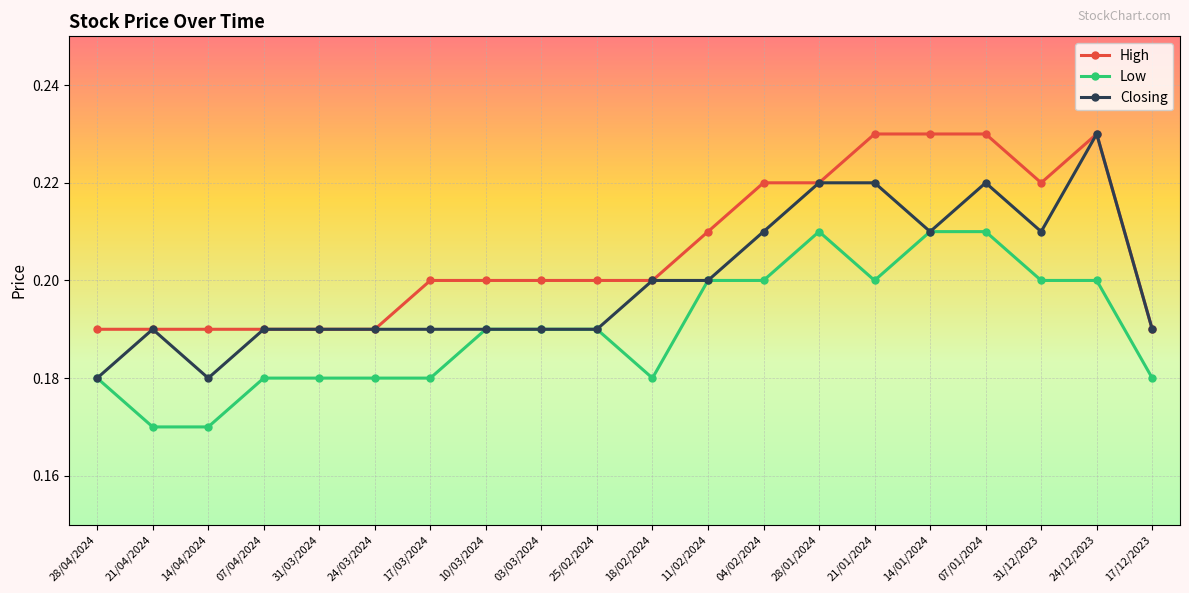

How many Closing values are between 0 and 1?

20